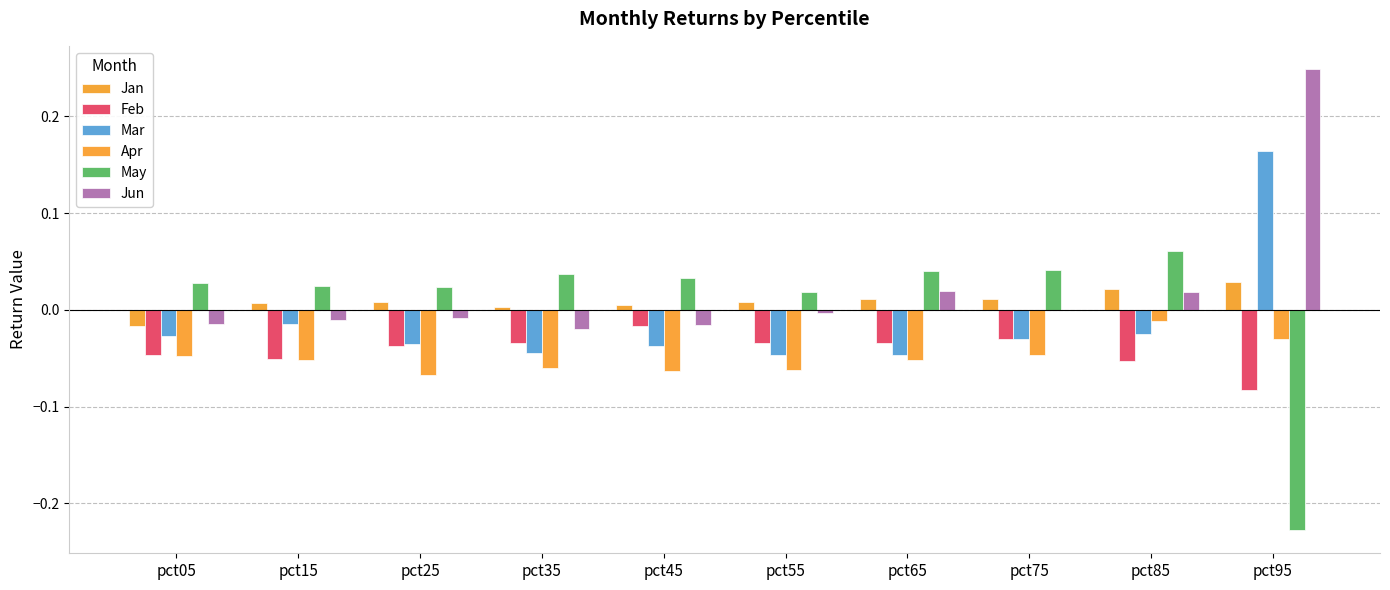

What is the value of the Apr bar at the 7th from the left?

-0.1